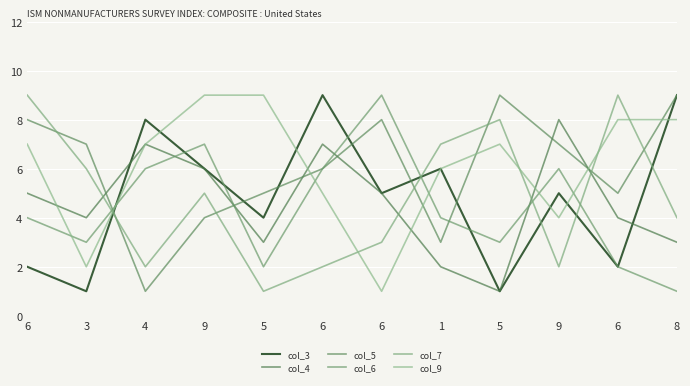

How many lines are shown in the chart?

6